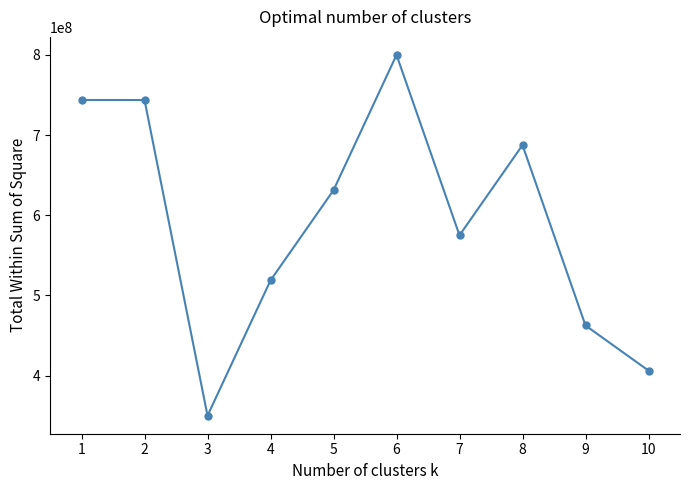

True or false: the data shows 743750000 at 1.

True